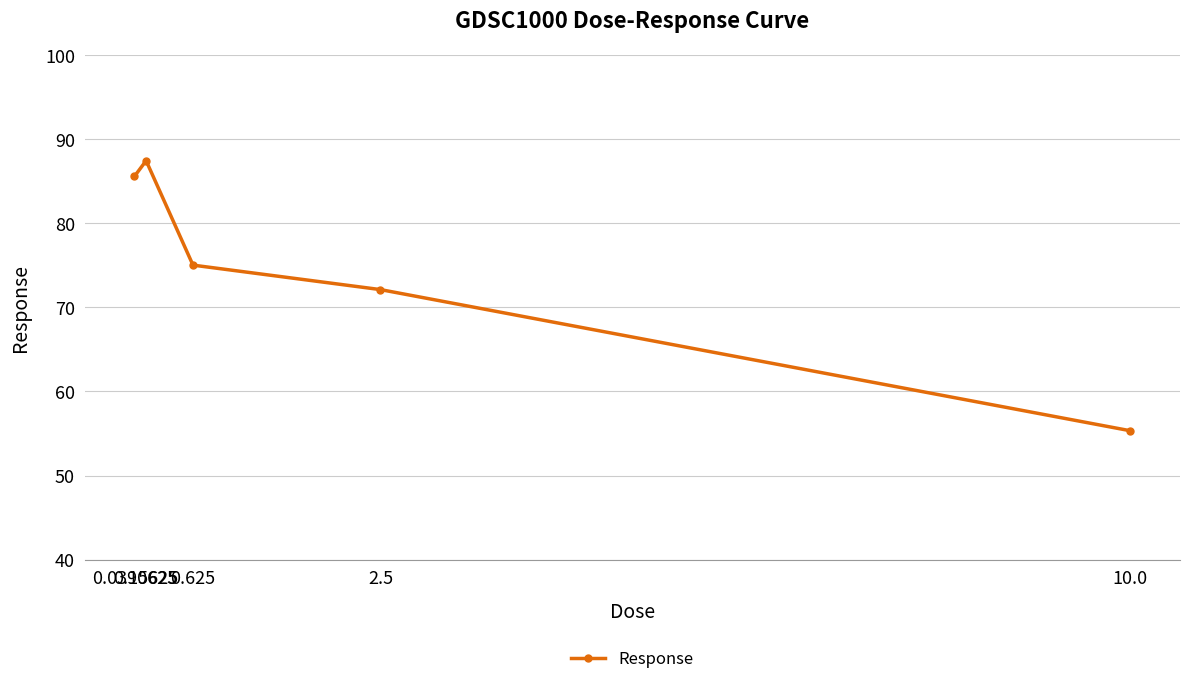

How many distinct data groups are displayed?

1